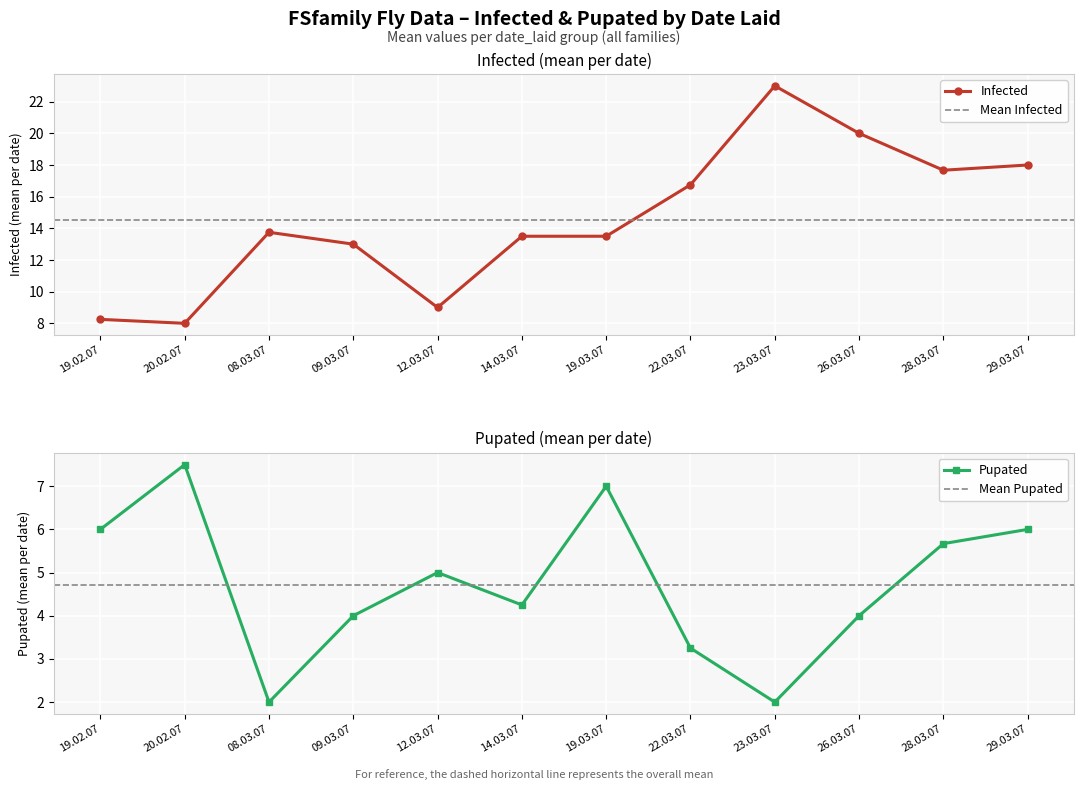

In Infected, how many points are lower than both neighbors (excluding endpoints)?

3